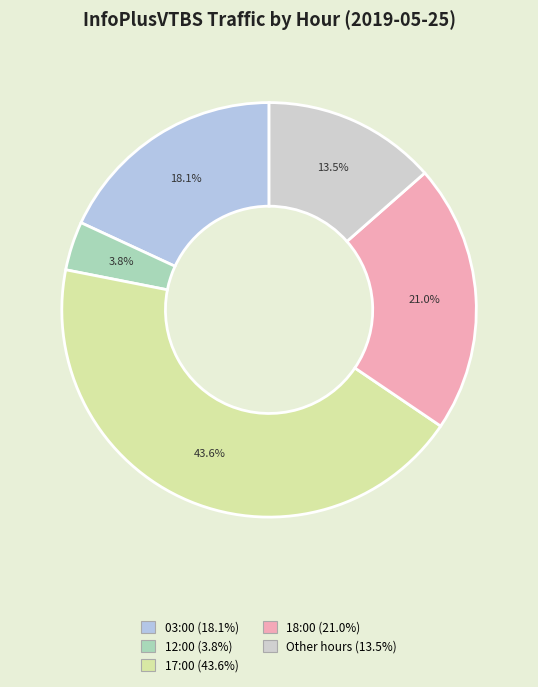

To the nearest percent, what is the difference between the largest and smallest slice percentages?

40%